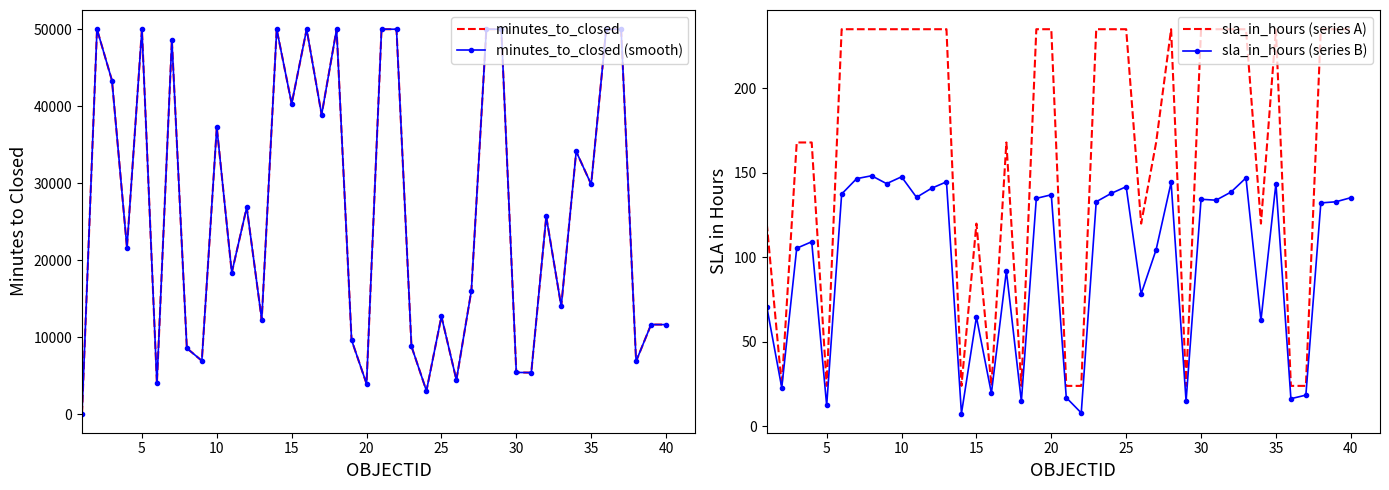

Is the value of sla_in_hours (series A) at 20 greater than the value of minutes_to_closed at 19?

No